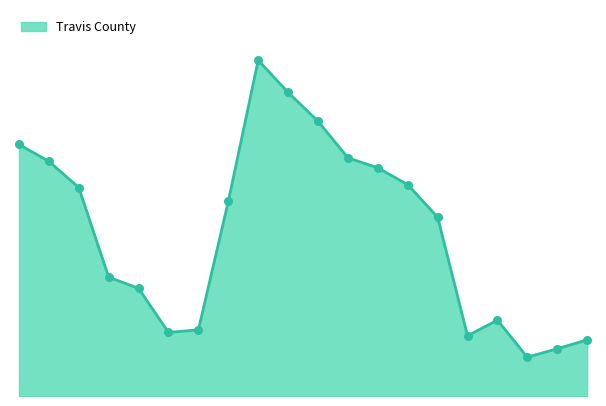

Is this an area chart (filled region under the line)?

Yes